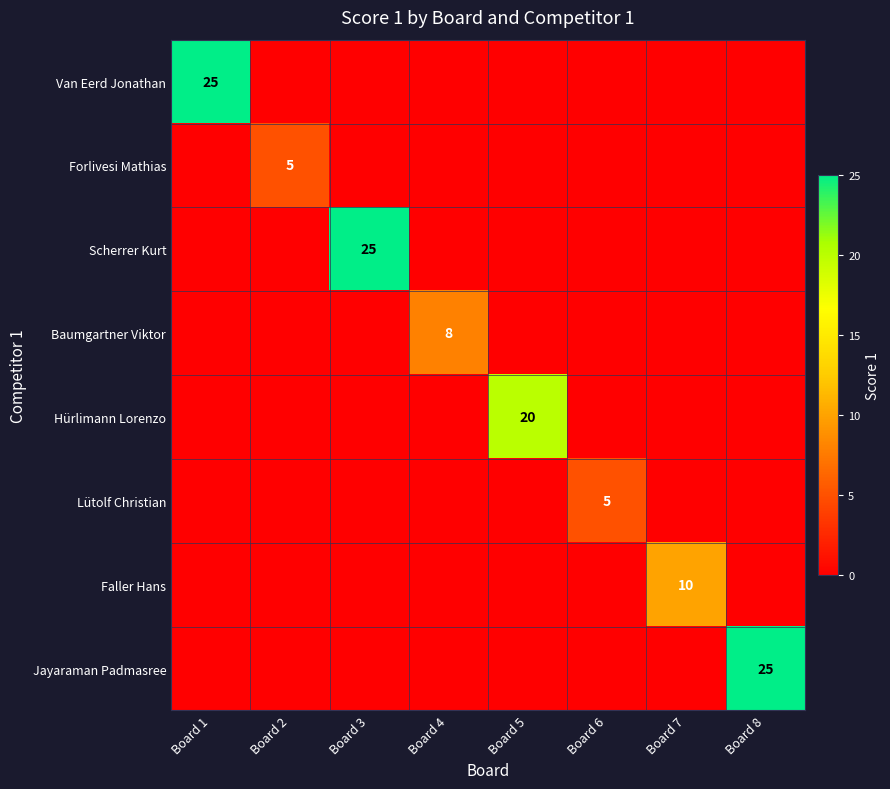

The value of Jayaraman Padmasree at Board 8 is 43. True or false?

False